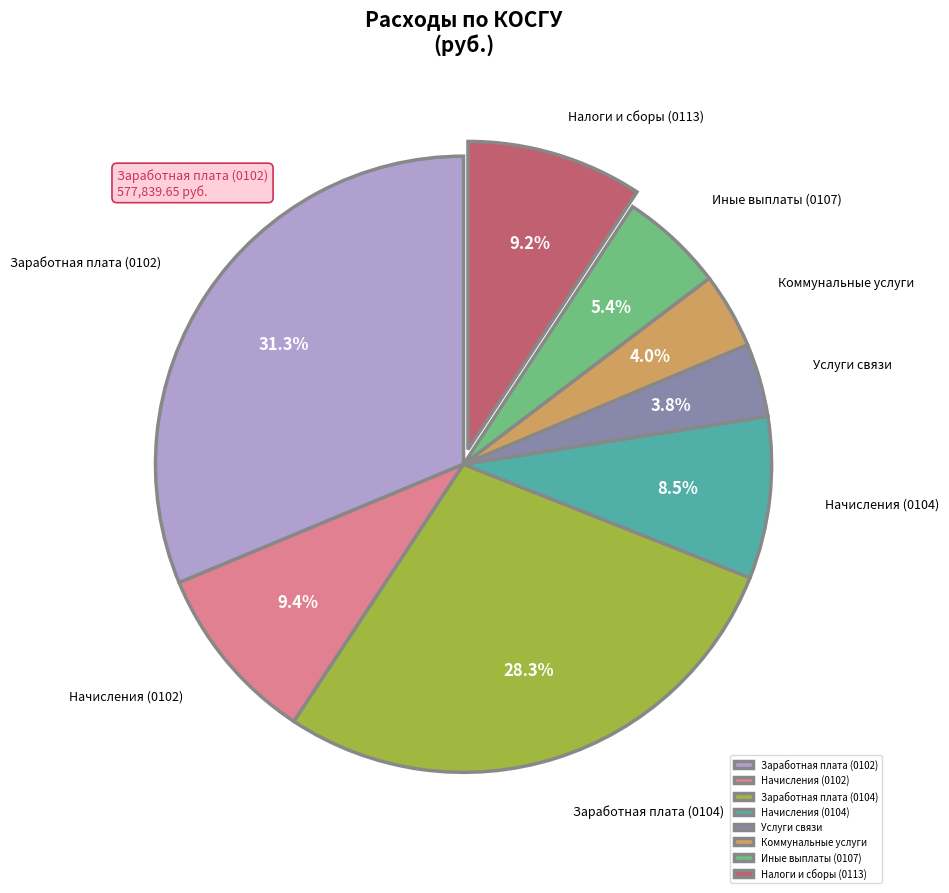

True or false: Заработная плата (0102) accounts for 31% of the total.

True